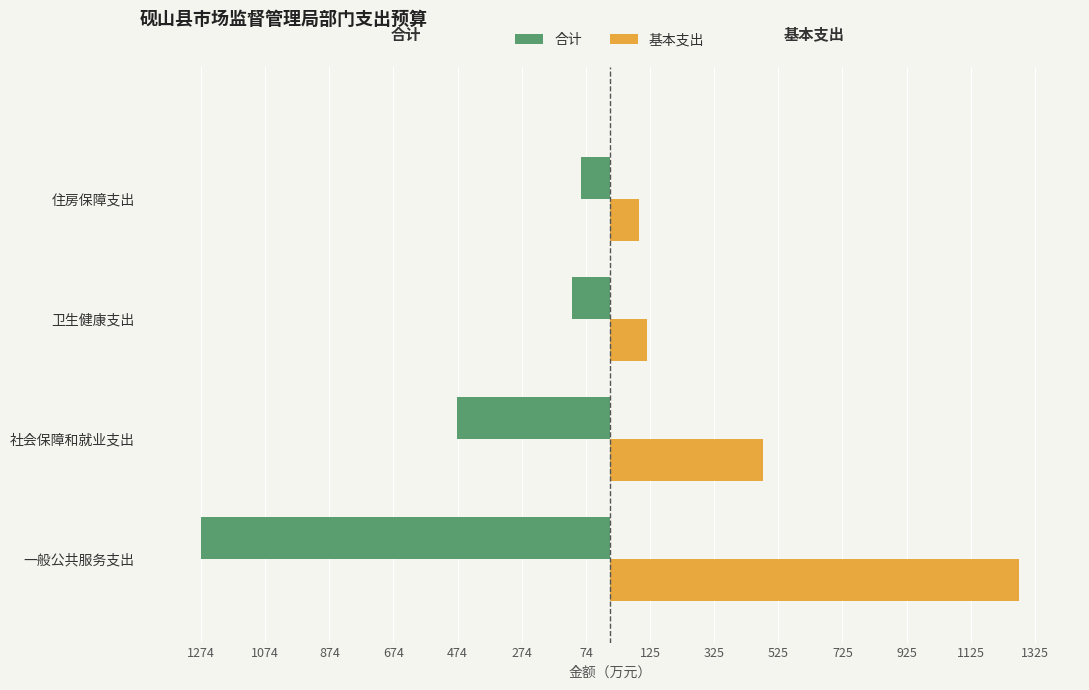

What are all the series names shown in the legend?

合计, 基本支出